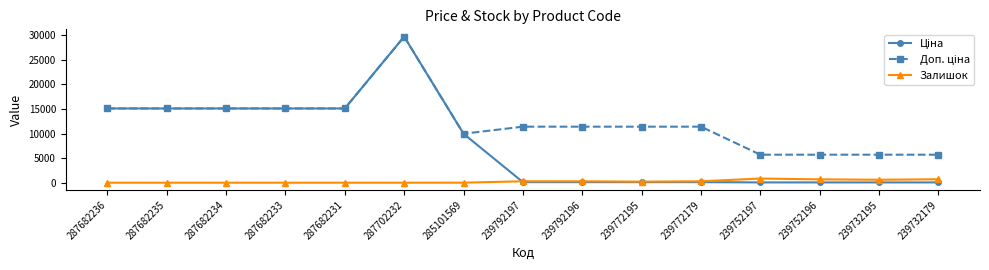

At how many categories does at least one series exceed 7905?

11